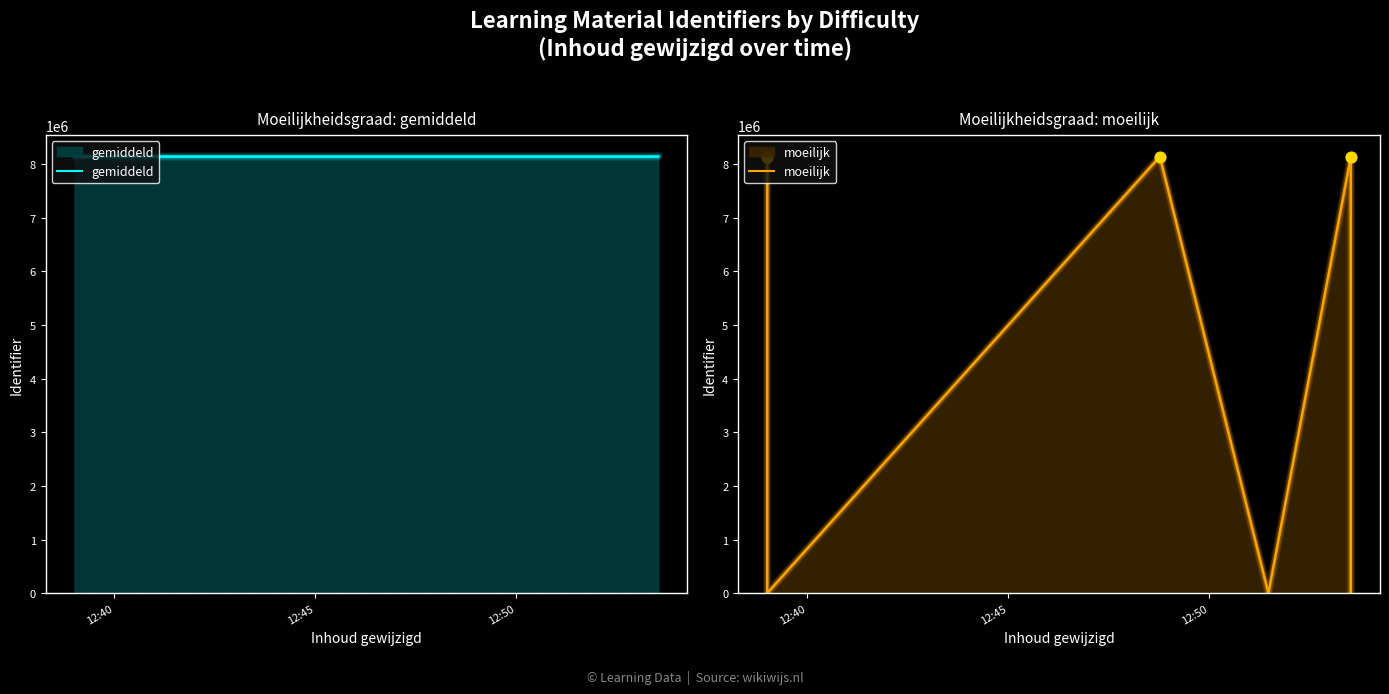

Which series has the largest total across all categories?

gemiddeld